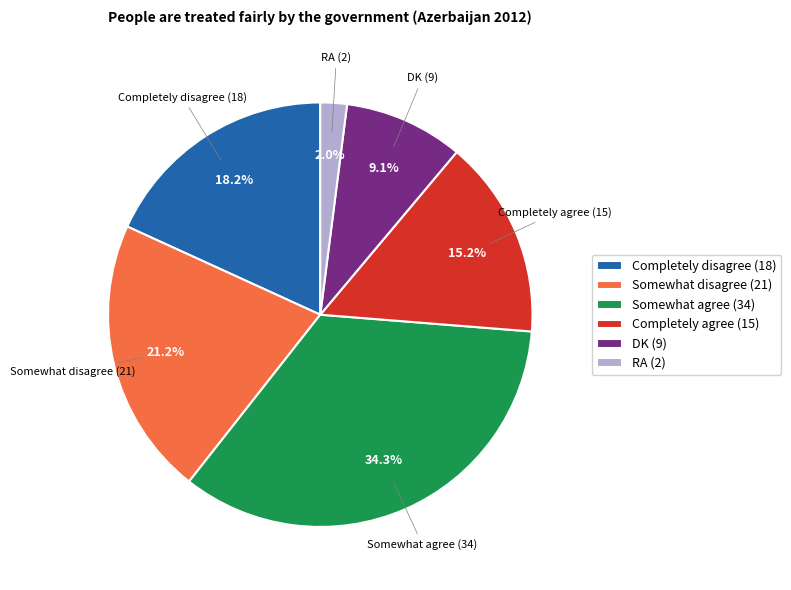

Rank the categories by value from lowest to highest.

RA, DK, Completely agree, Completely disagree, Somewhat disagree, Somewhat agree